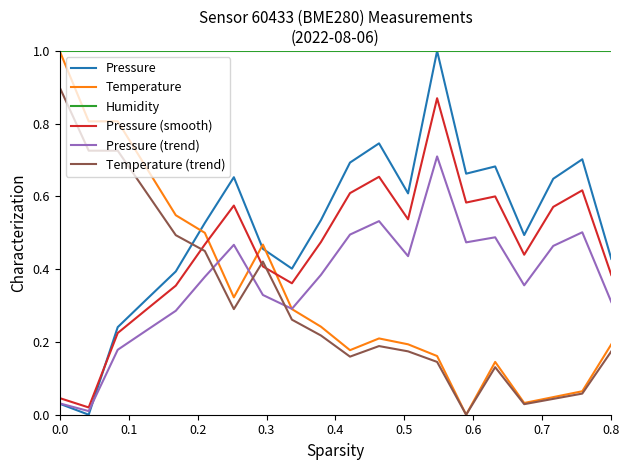

Which series has the largest total across all categories?

Humidity